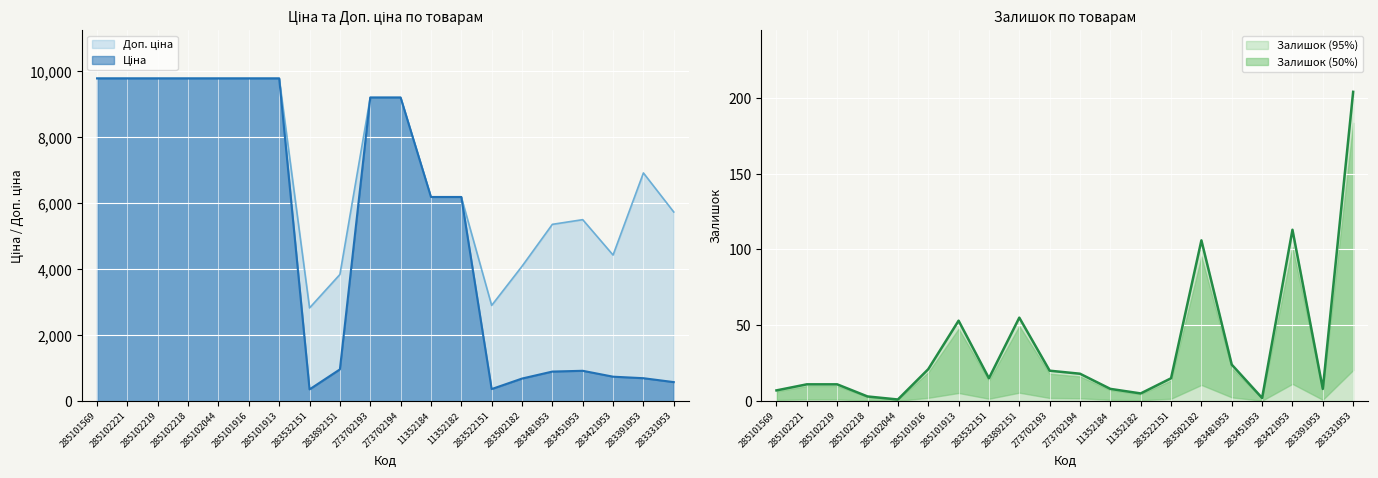

Where is the first local minimum for Ціна?

283532151